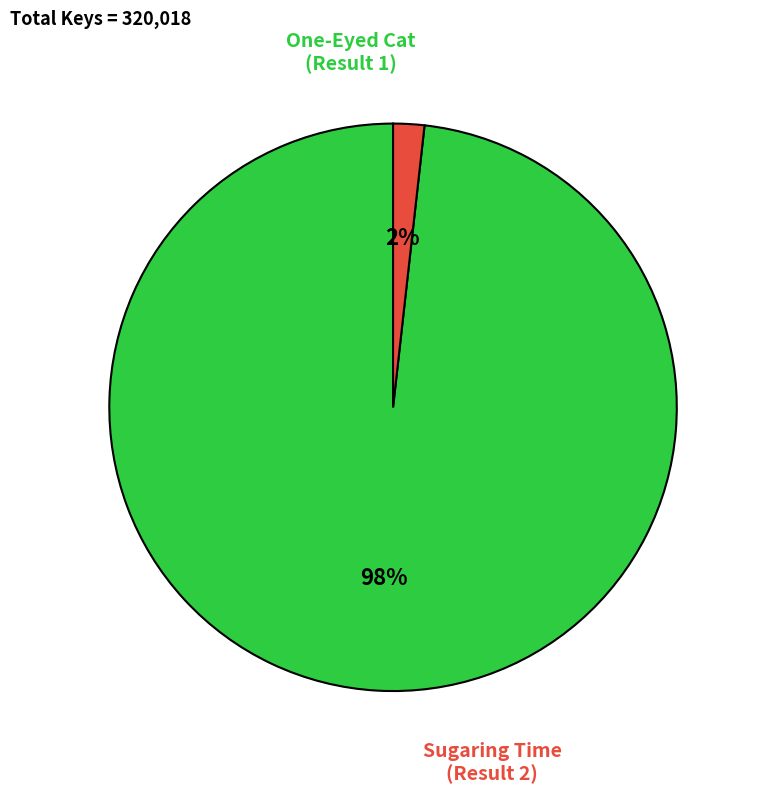

To the nearest percent, what is the difference between the largest and smallest slice percentages?

96%